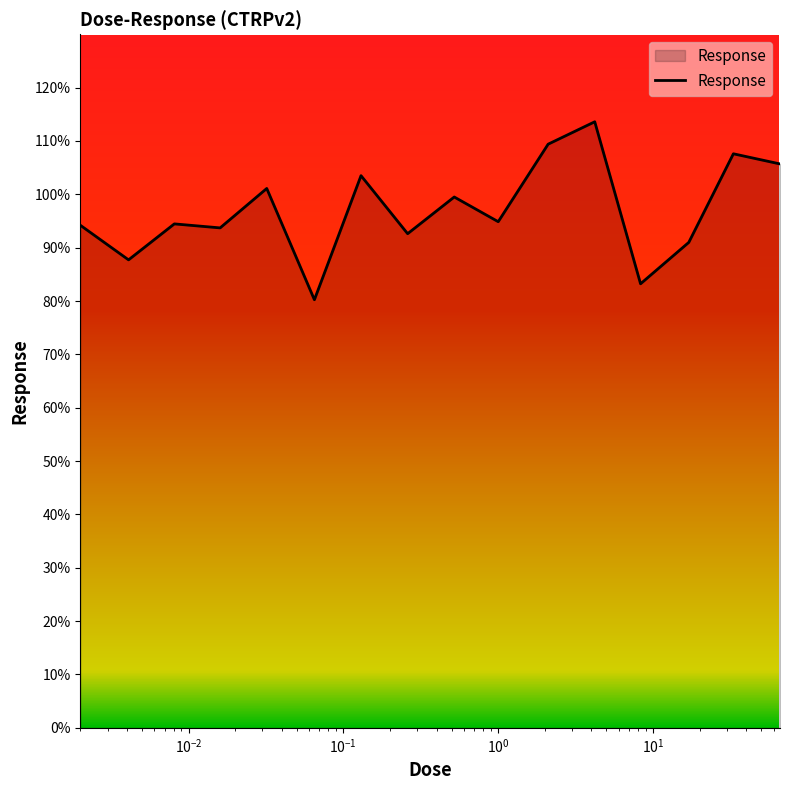

What is the difference between the maximum and minimum values?

33.4